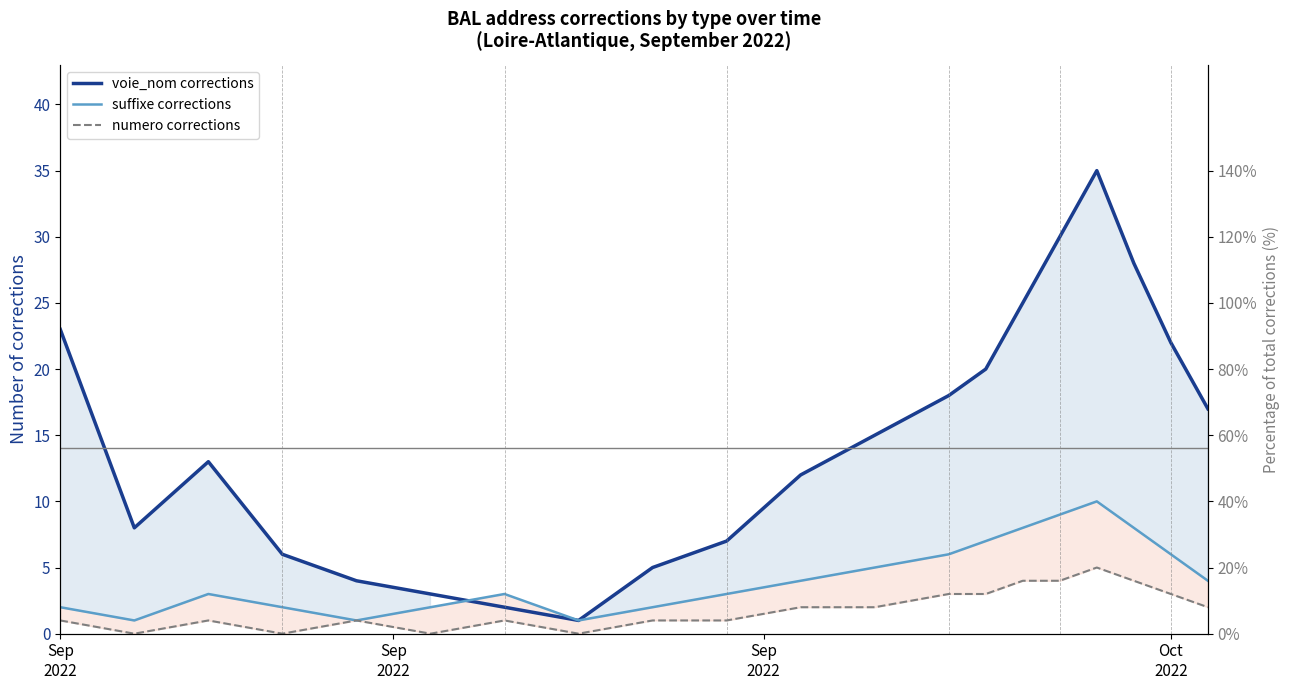

How many interior local peaks does the numero corrections series have?

4